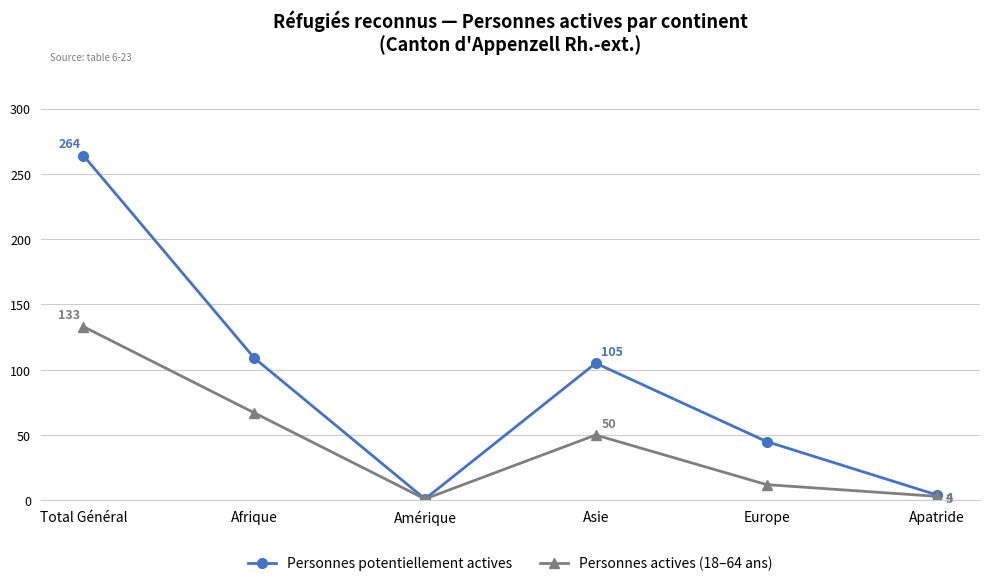

What are all the series names shown in the legend?

Personnes potentiellement actives, Personnes actives (18–64 ans)